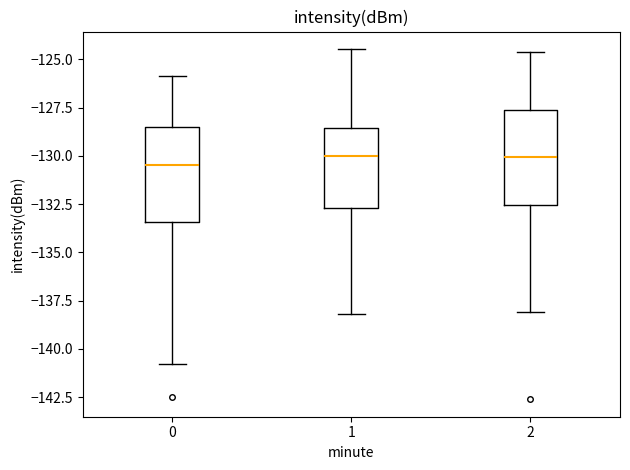

Reading left to right, transcribe this box plot: for each box, give where its median line is, the range the box spans, and where its two whiskers end, as read against the y-axis. The values are not printed on the chart, so give them approximately, as read against the axis.

0: median -130.5, box -133.5 to -128.5, whiskers -141.0 to -126.0
1: median -130.0, box -132.5 to -128.5, whiskers -138.0 to -124.5
2: median -130.0, box -132.5 to -127.5, whiskers -138.0 to -124.5